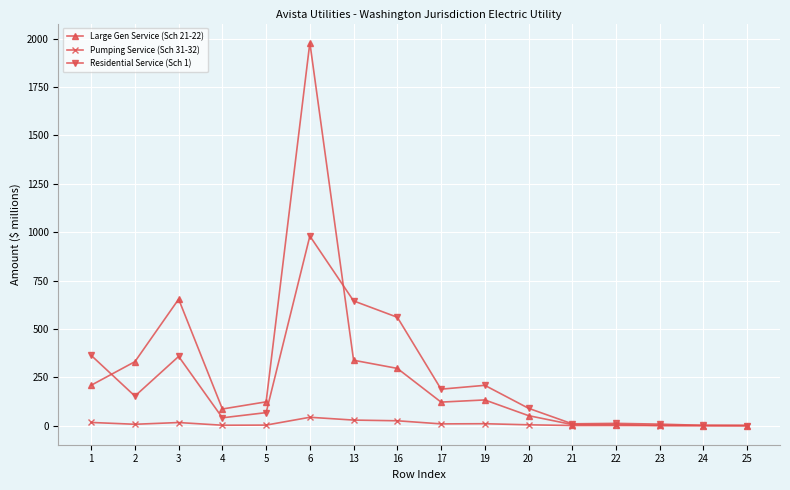

What is the sum of all Pumping Service (Sch 31-32) values?

162.6